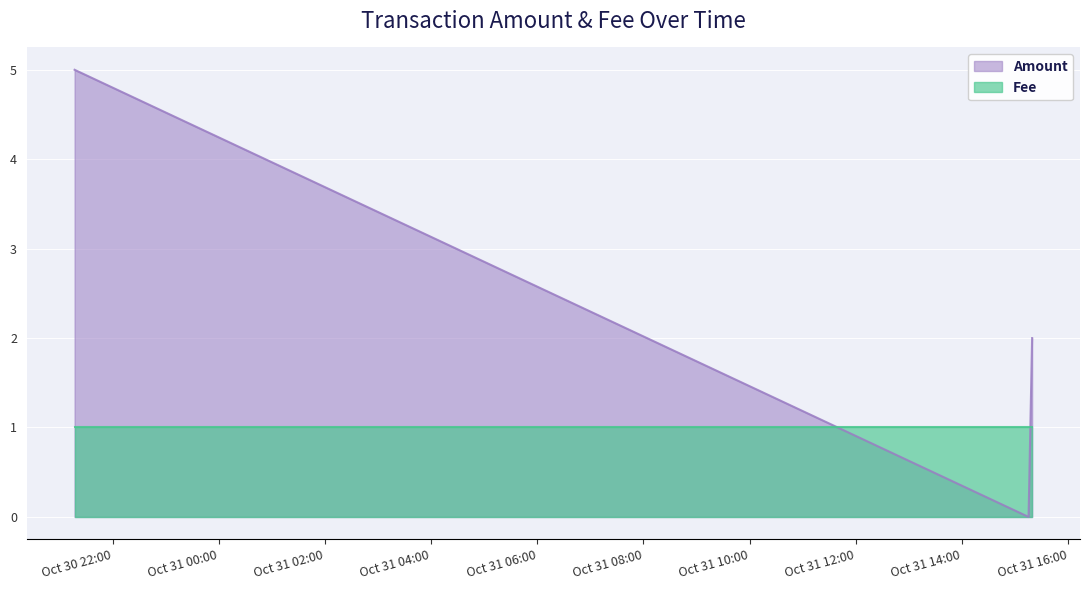

What is the difference between the maximum and second lowest values?

3